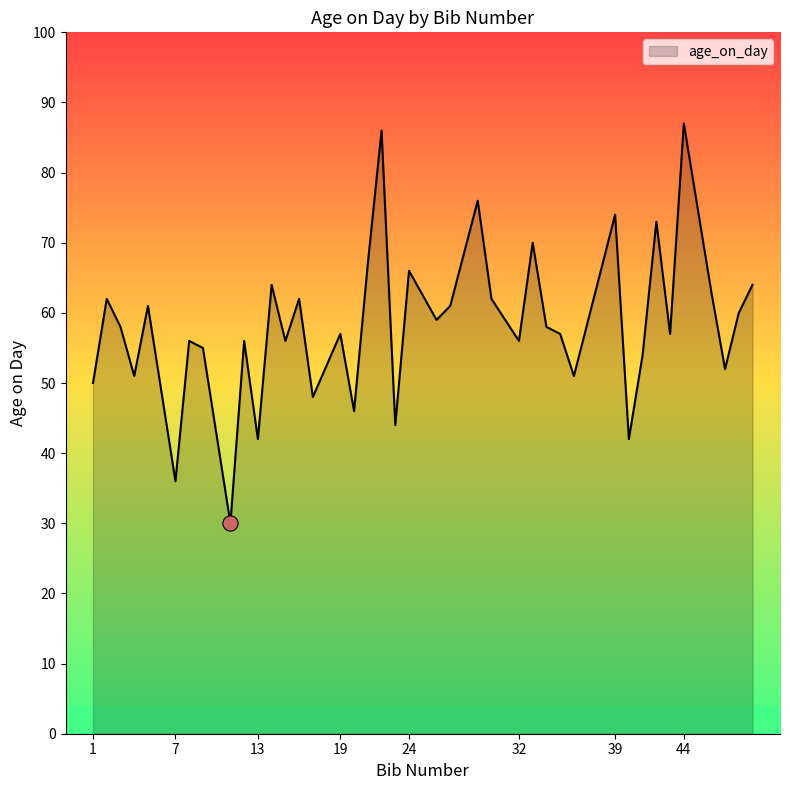

What is the greatest value displayed?

87